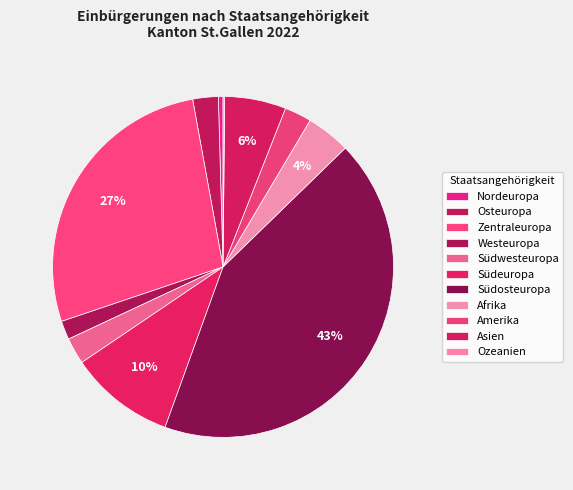

What is the smallest slice in the pie chart?

Ozeanien